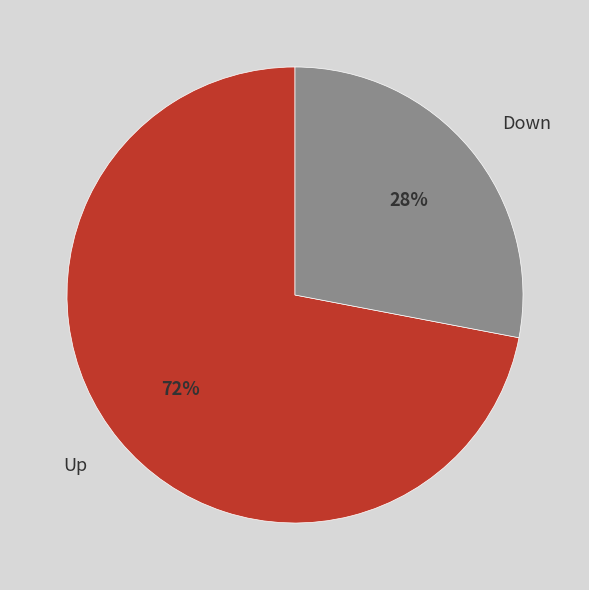

Rank the categories by value from lowest to highest.

Down, Up